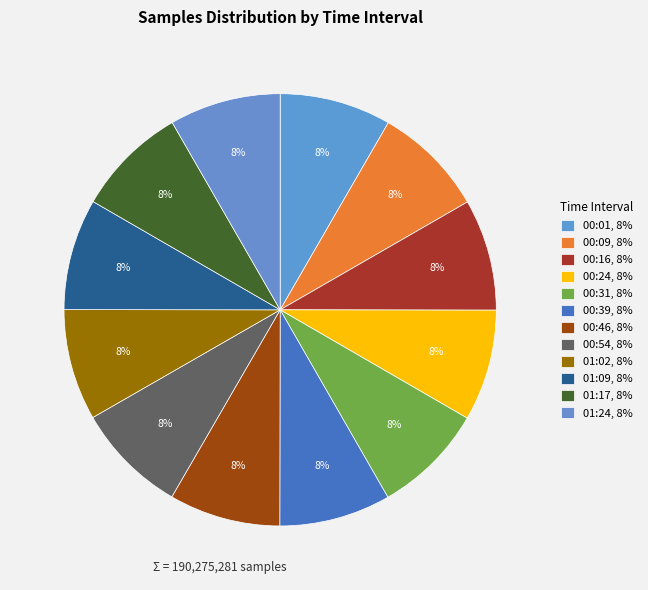

To the nearest percent, what portion does 00:39 represent?

8%